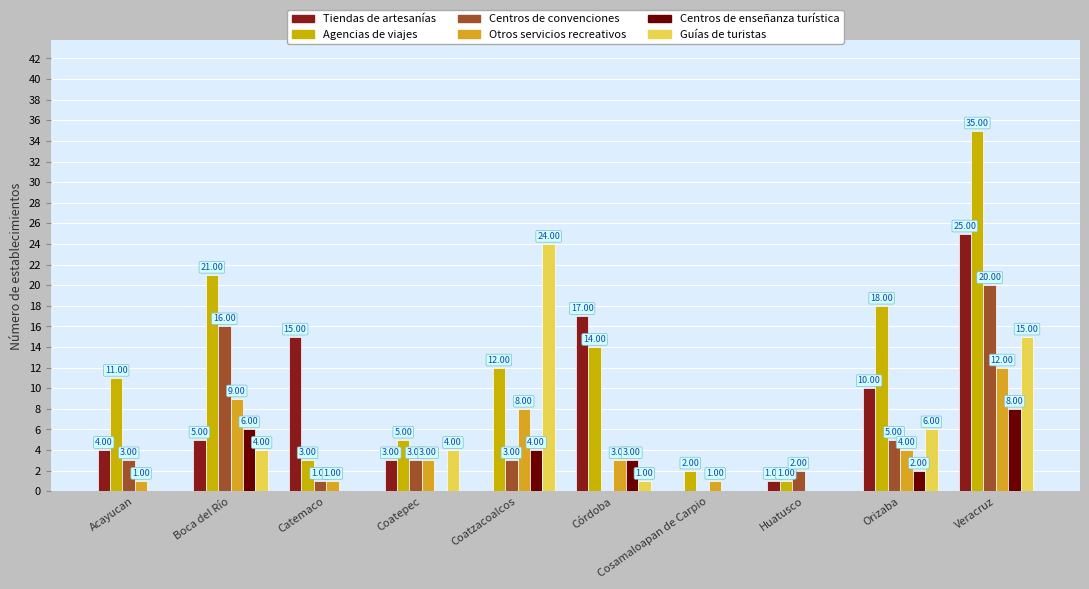

Count the number of categories in the chart.

10